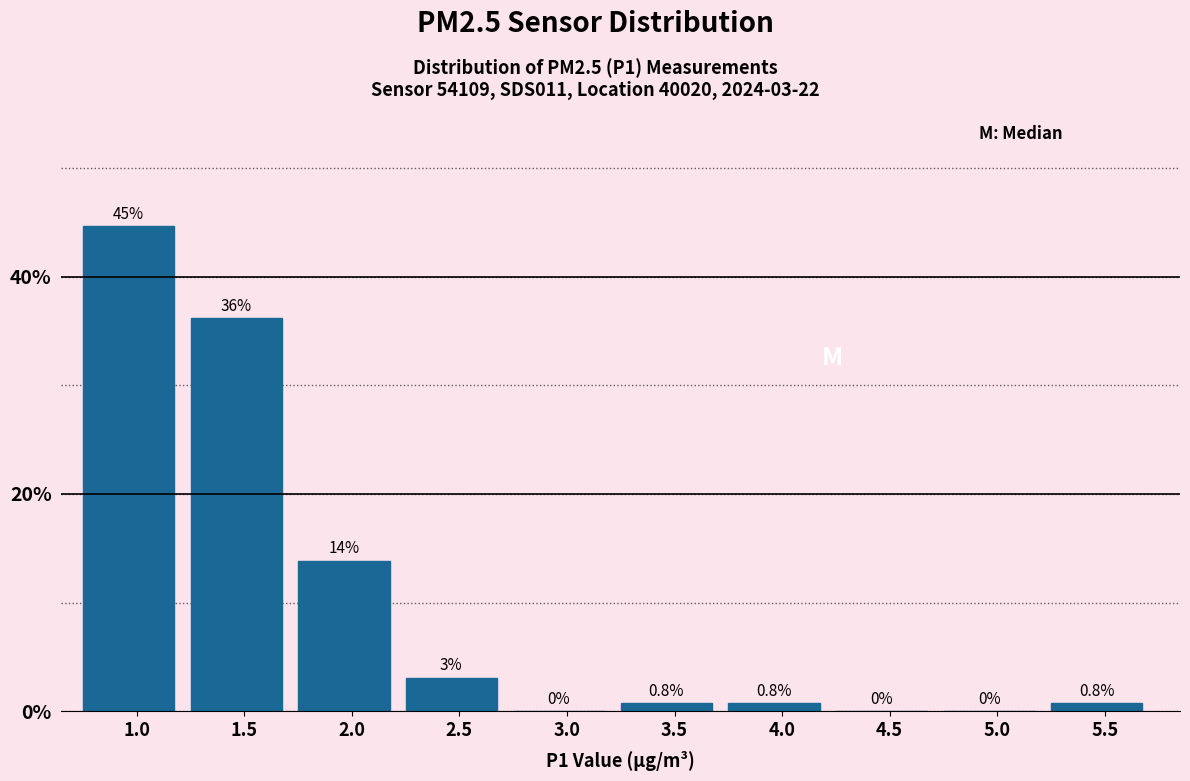

Where is the data nearest to the value 22?

2.0